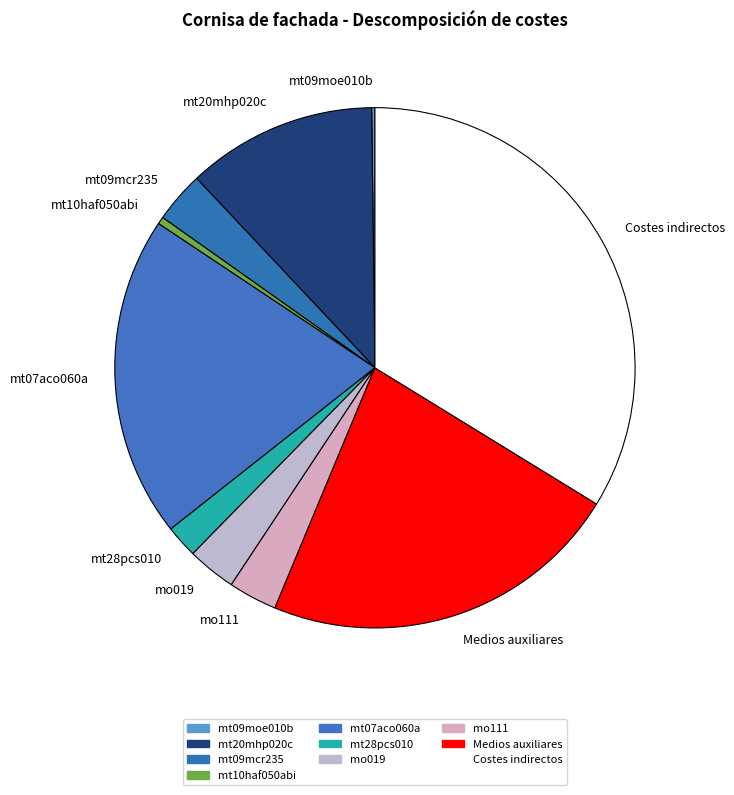

The mt10haf050abi slice represents 0% of the pie. True or false?

True